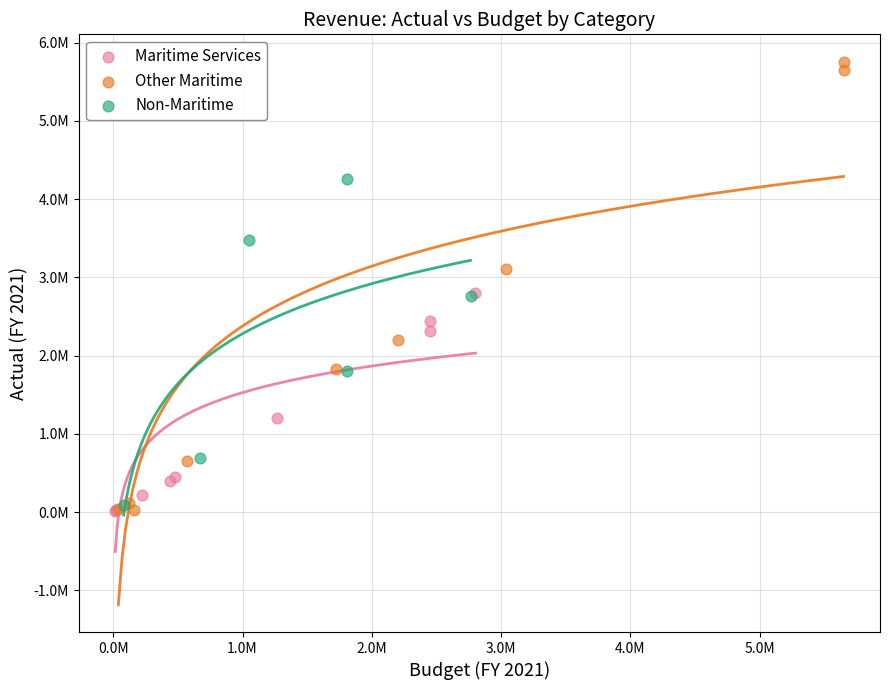

Which series contains the highest Y value?

Other Maritime